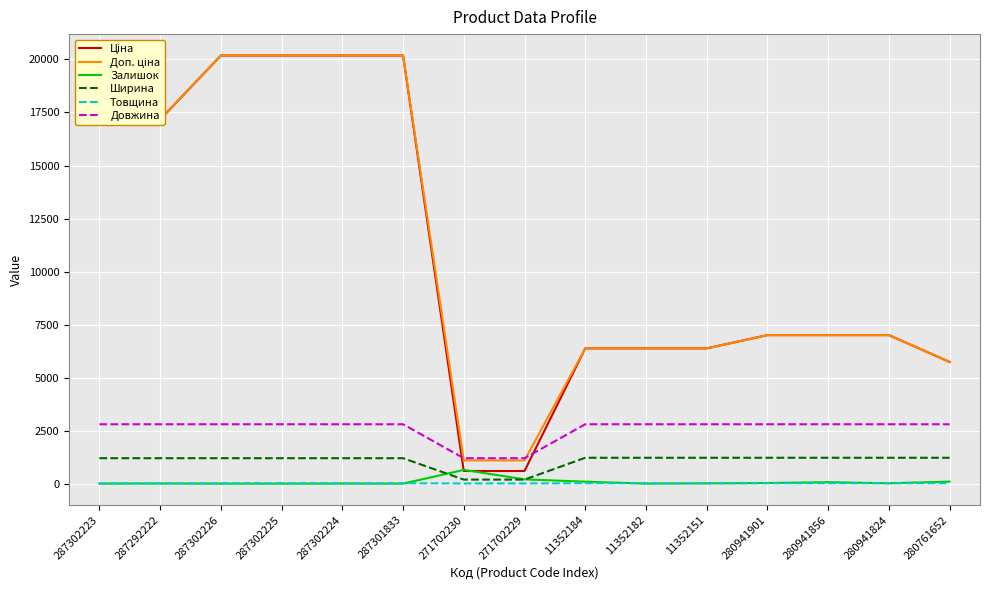

True or false: Довжина and Залишок intersect in this chart.

False